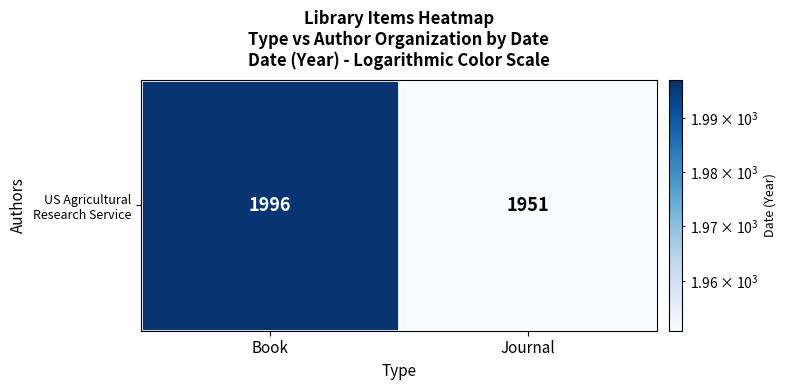

What is the difference between the maximum and minimum values?

45